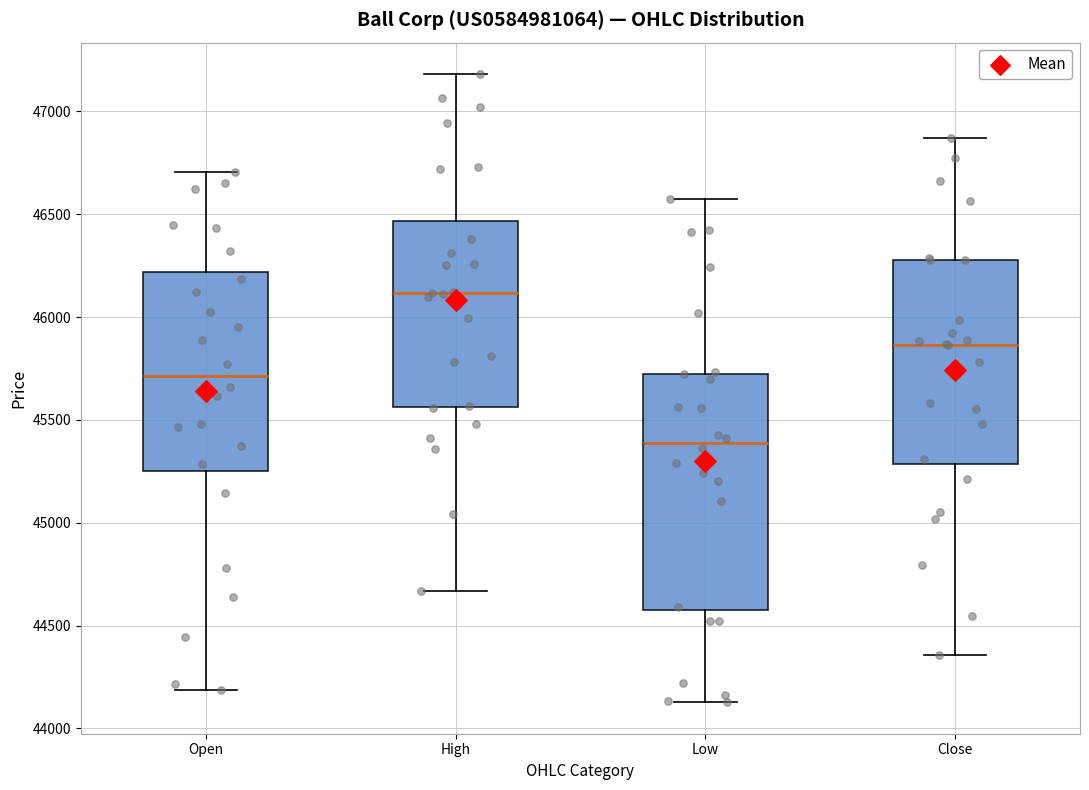

Reading left to right, transcribe this box plot: for each box, give where its median line is, the range the box spans, and where its two whiskers end, as read against the y-axis. The values are not printed on the chart, so give them approximately, as read against the axis.

Open: median 45700, box 45250 to 46200, whiskers 44200 to 46700
High: median 46100, box 45550 to 46450, whiskers 44650 to 47200
Low: median 45400, box 44550 to 45750, whiskers 44150 to 46550
Close: median 45850, box 45300 to 46300, whiskers 44350 to 46850